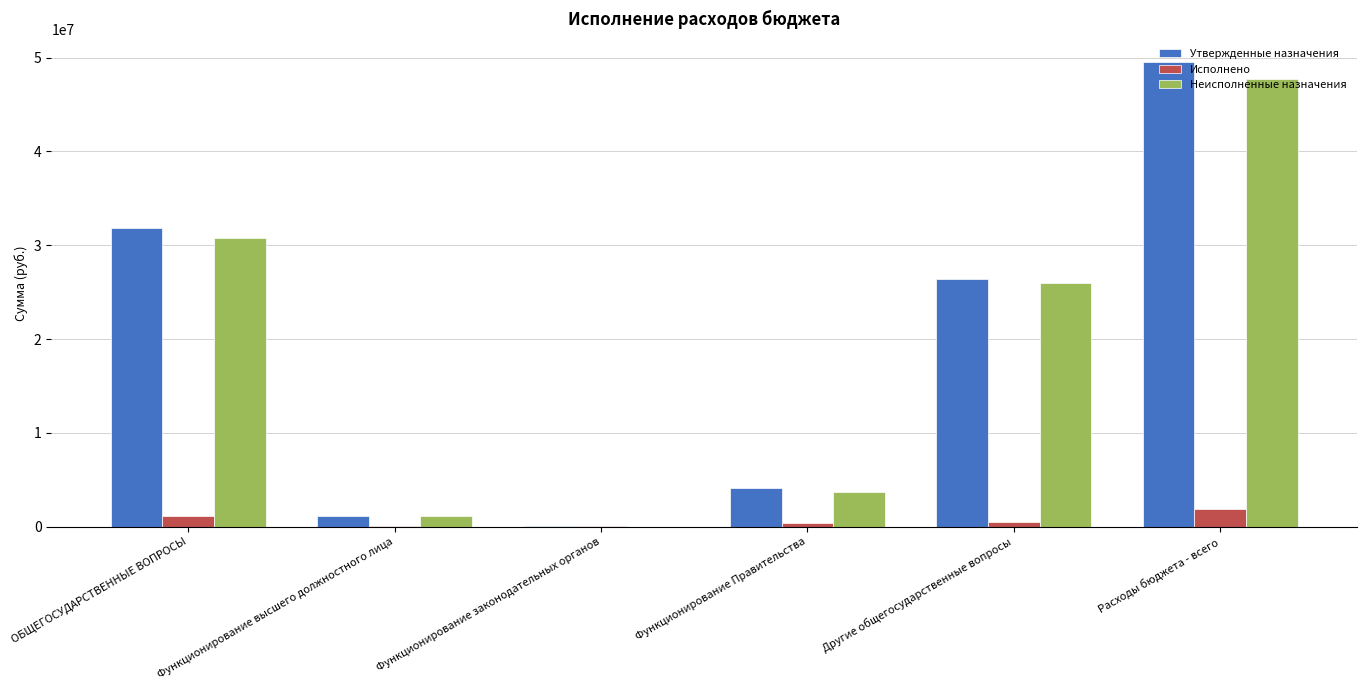

The Исполнено series shows 1087049.6 at ОБЩЕГОСУДАРСТВЕННЫЕ ВОПРОСЫ. True or false?

True